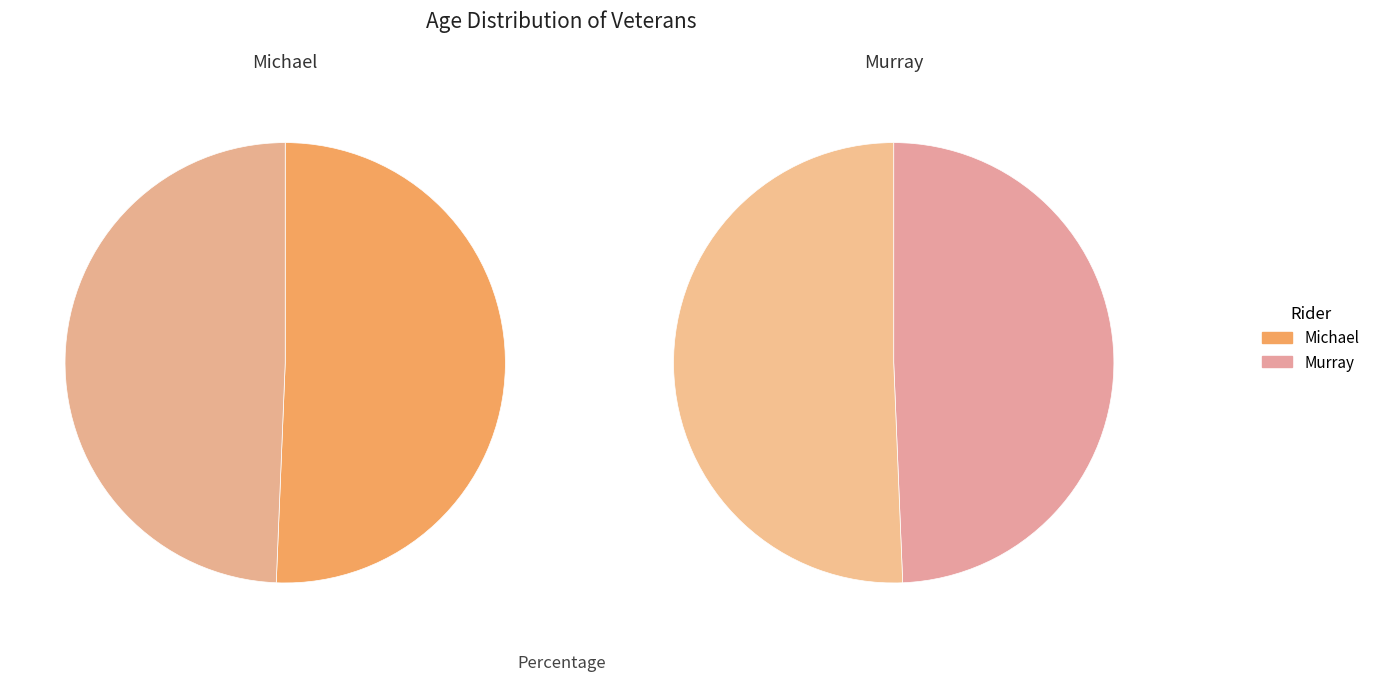

Is there a majority slice in this chart?

Yes